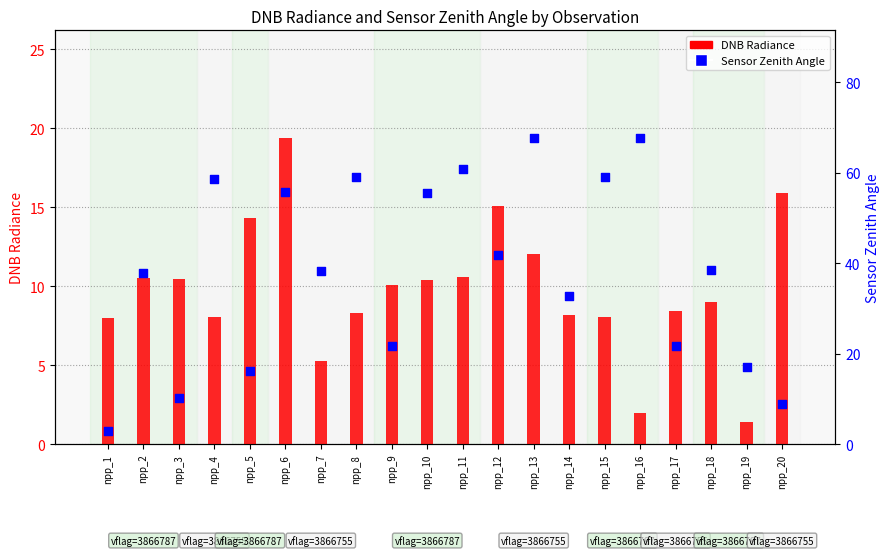

Is the value of DNB Radiance at npp_15 greater than the value of Sensor Zenith Angle at npp_6?

No